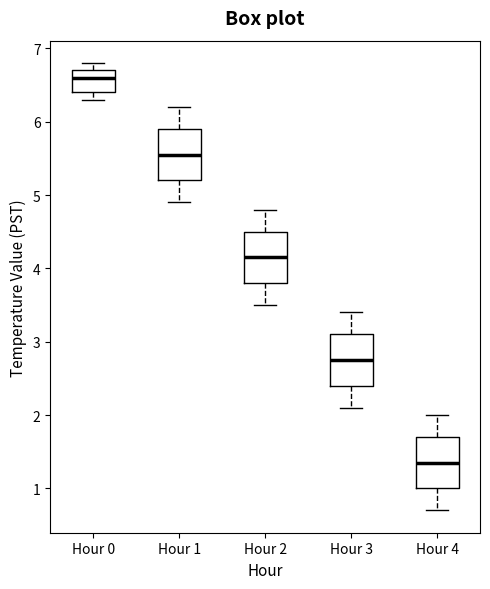

Reading left to right, read every box against the y-axis: the position of its median line, the range the box covers, and the ends of its whiskers. The values are not printed on the chart, so give them approximately, as read against the axis.

Hour 0: median 6.6, box 6.4 to 6.7, whiskers 6.3 to 6.8
Hour 1: median 5.6, box 5.2 to 5.9, whiskers 4.9 to 6.2
Hour 2: median 4.2, box 3.8 to 4.5, whiskers 3.5 to 4.8
Hour 3: median 2.8, box 2.4 to 3.1, whiskers 2.1 to 3.4
Hour 4: median 1.4, box 1.0 to 1.7, whiskers 0.7 to 2.0